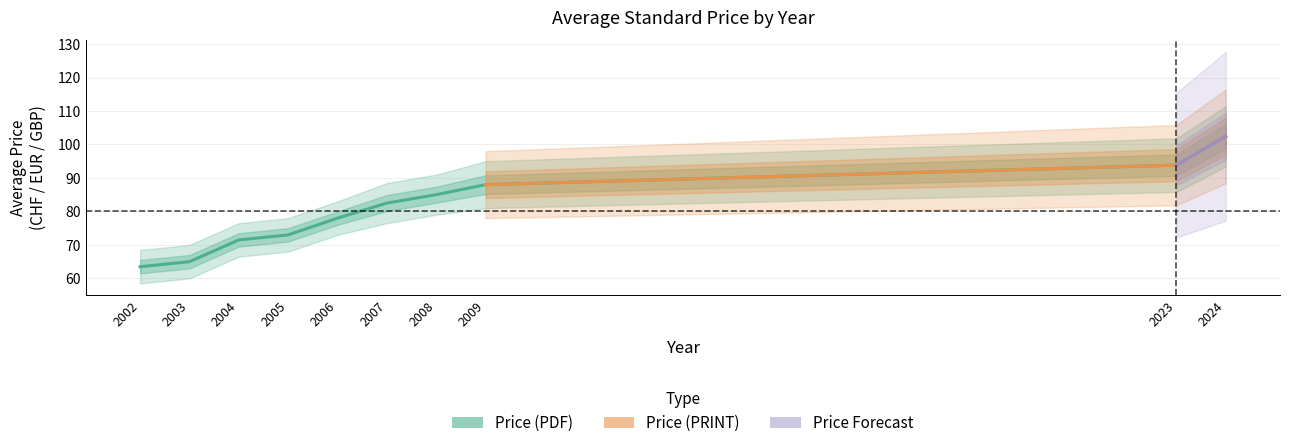

What is the value of the 3rd point from the left?

71.5